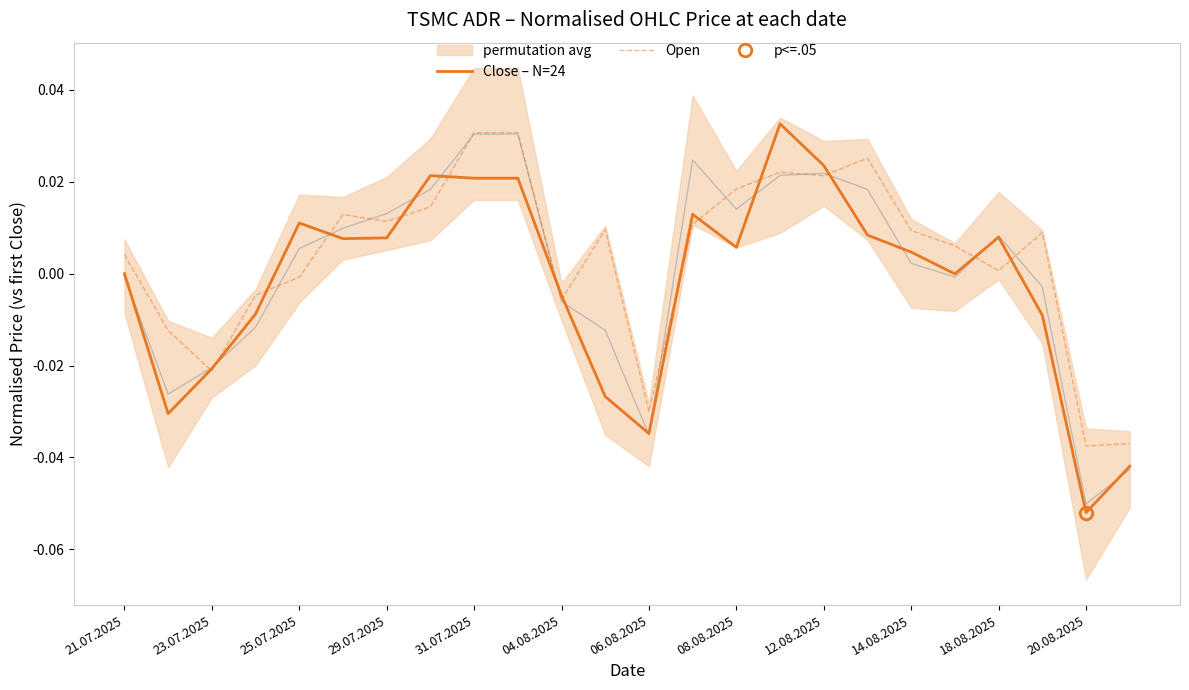

At which category does Close – N=24 reach its first local peak?

25.07.2025